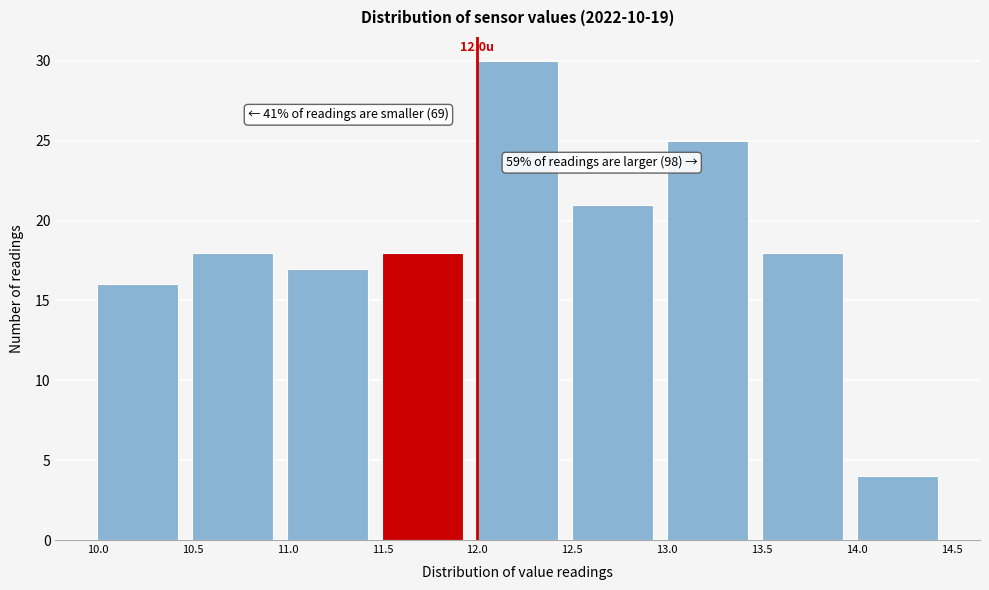

Over which range of the x-axis is the bar tallest?

12.0 to 12.5